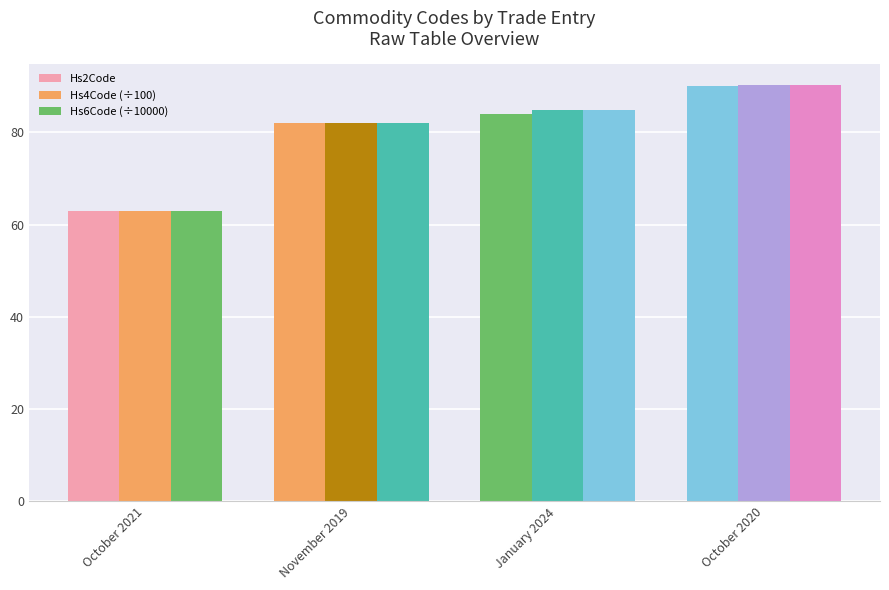

What is the lowest value of the Hs2Code series?

63.0